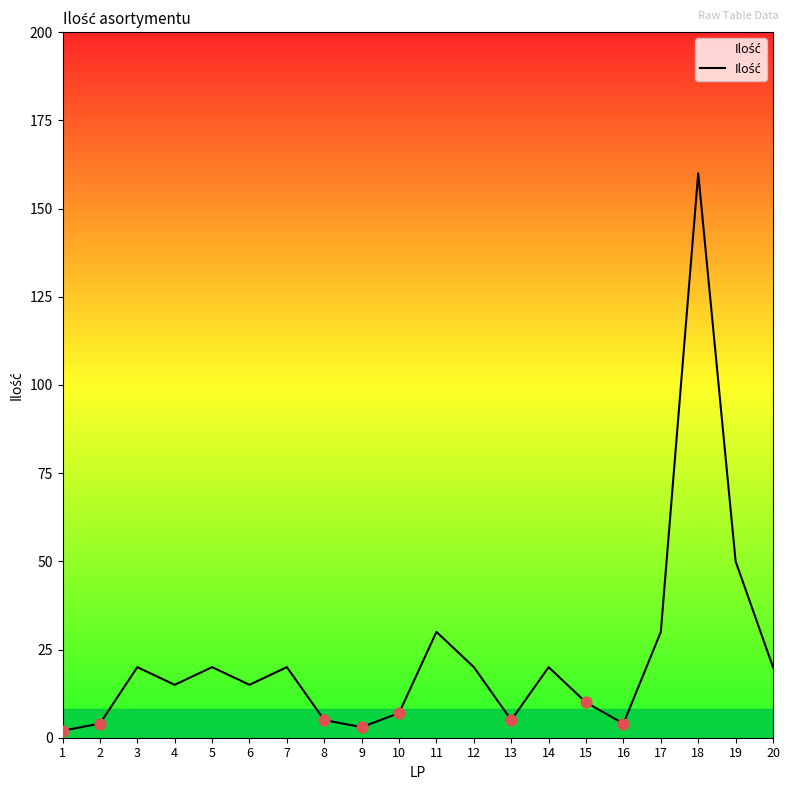

What is the ratio of the value at 19 to the value at 8?

10.0